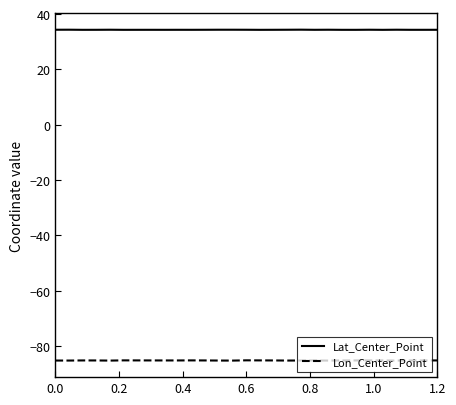

Which series has the widest spread of values?

Lon_Center_Point